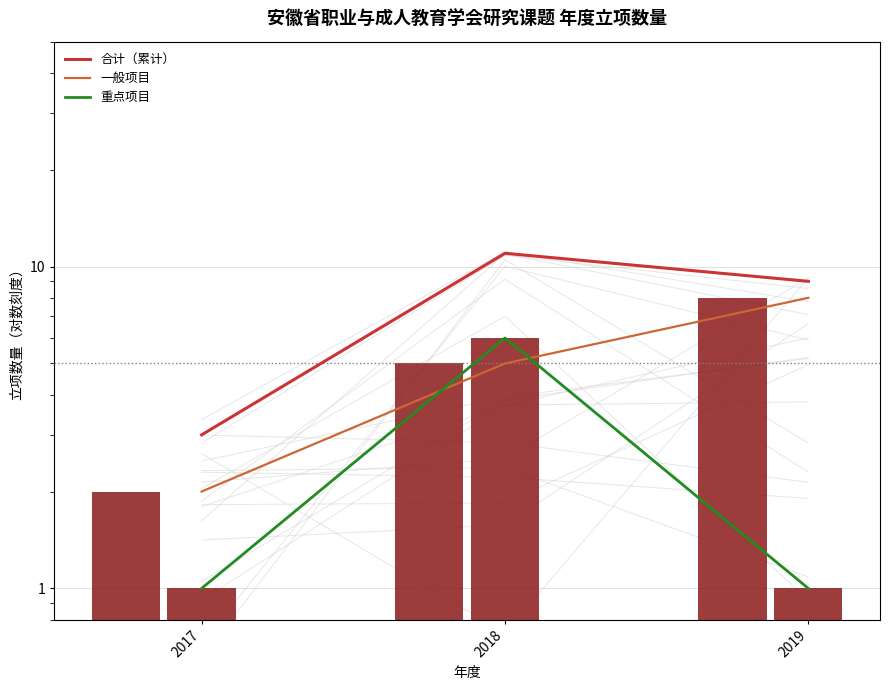

What are all the series names shown in the legend?

合计（累计）, 一般项目, 重点项目